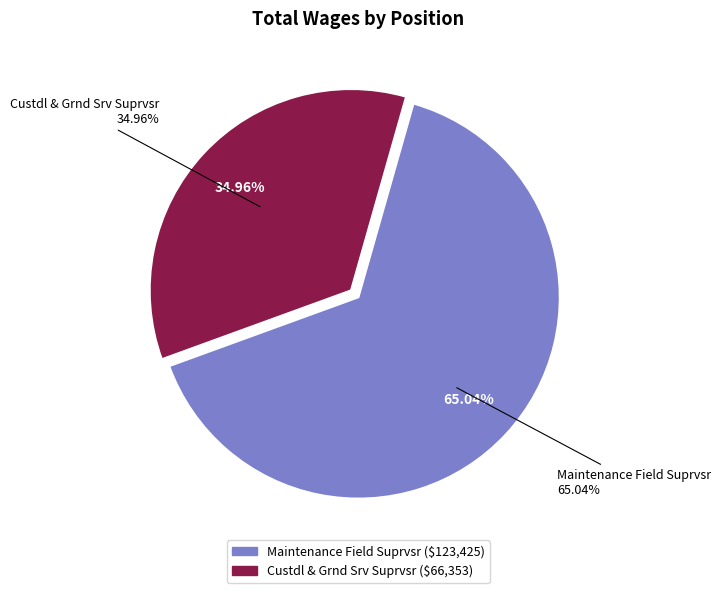

To the nearest percent, what percentage of the pie is Custdl & Grnd Srv Suprvsr?

35%